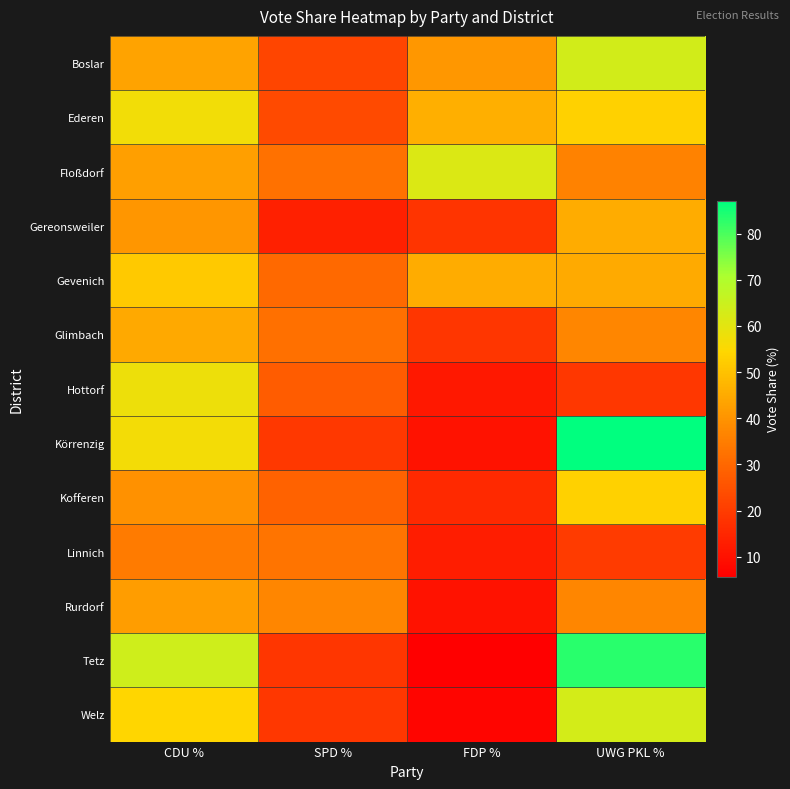

At UWG PKL %, list the series in order from largest to smallest.

Körrenzig, Tetz, Boslar, Welz, Kofferen, Ederen, Gereonsweiler, Gevenich, Glimbach, Rurdorf, Floßdorf, Linnich, Hottorf